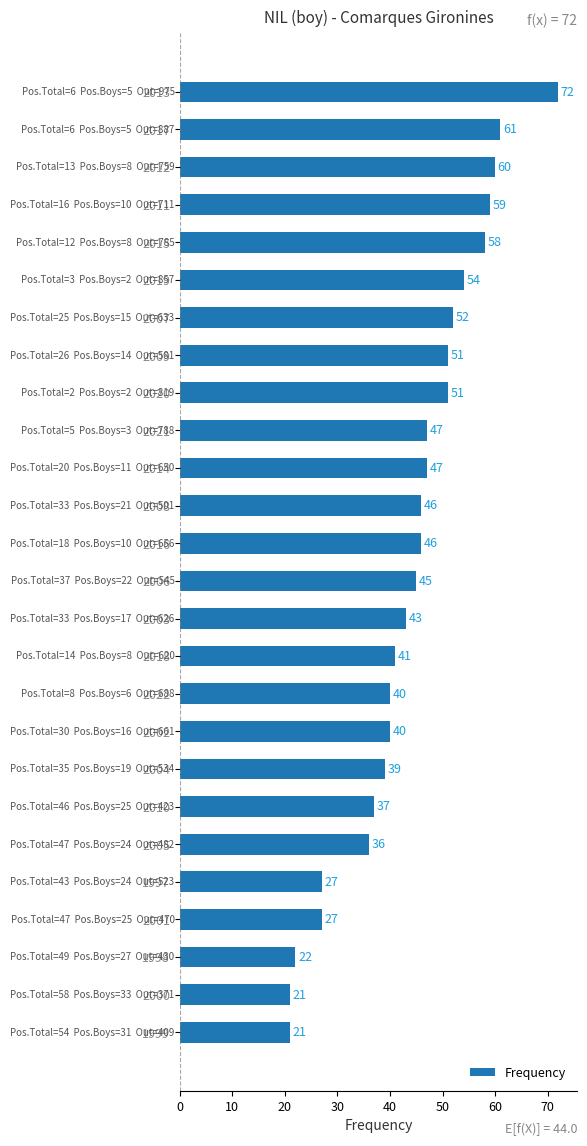

How many values are below 46?

13